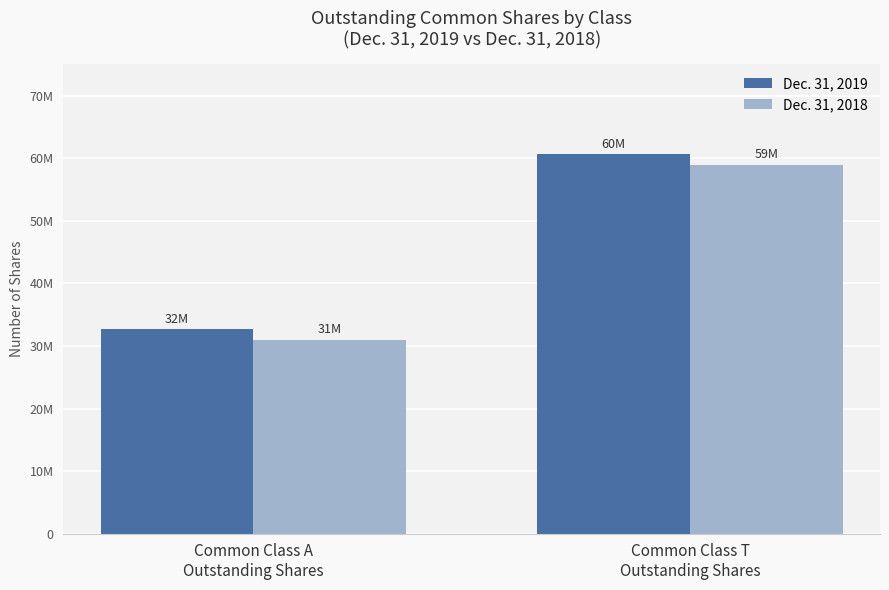

The Dec. 31, 2019 series shows 32762005 at Common Class A
Outstanding Shares. True or false?

True